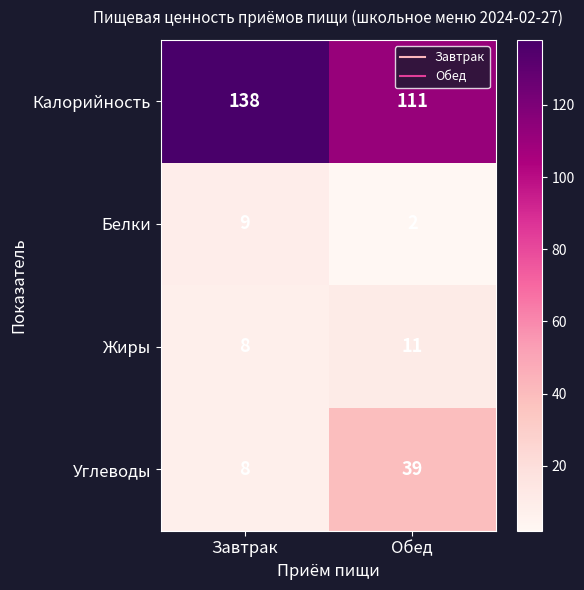

What is the difference between the maximum and minimum values in the Жиры series?

3